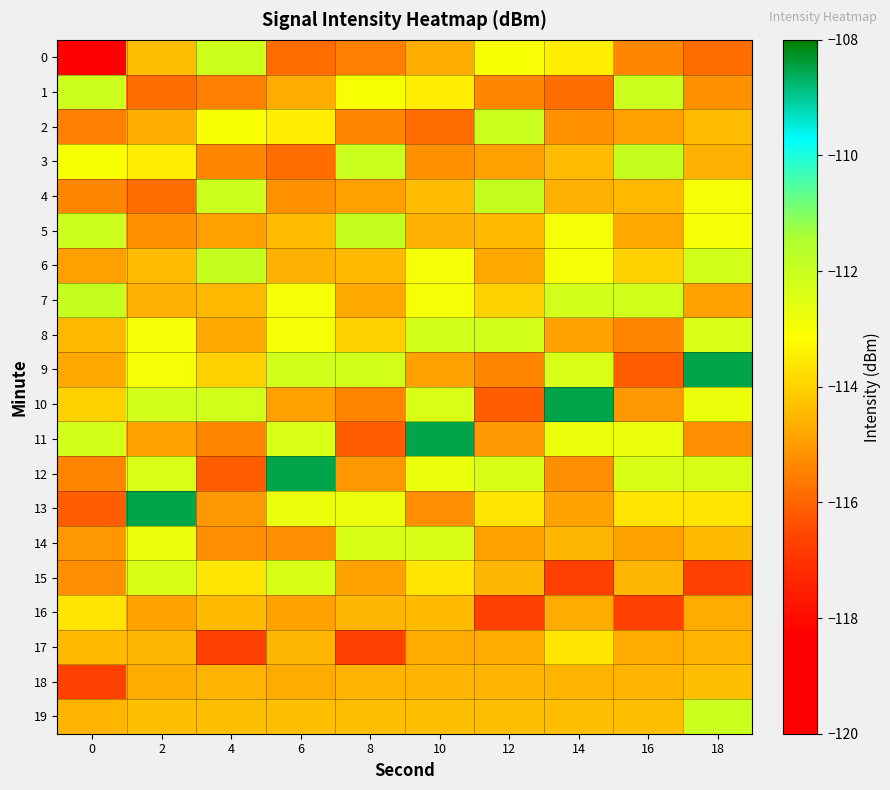

What is the difference between the highest and lowest values at 8?

4.7